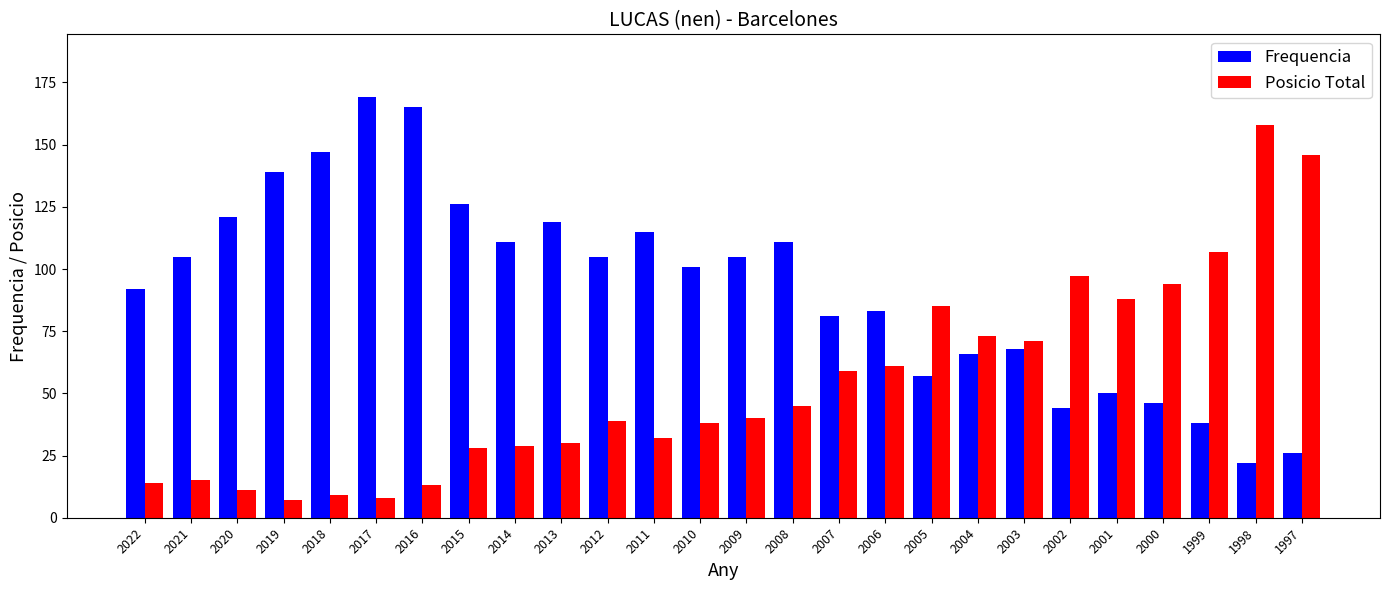

What is the average value of the Posicio Total series?

54